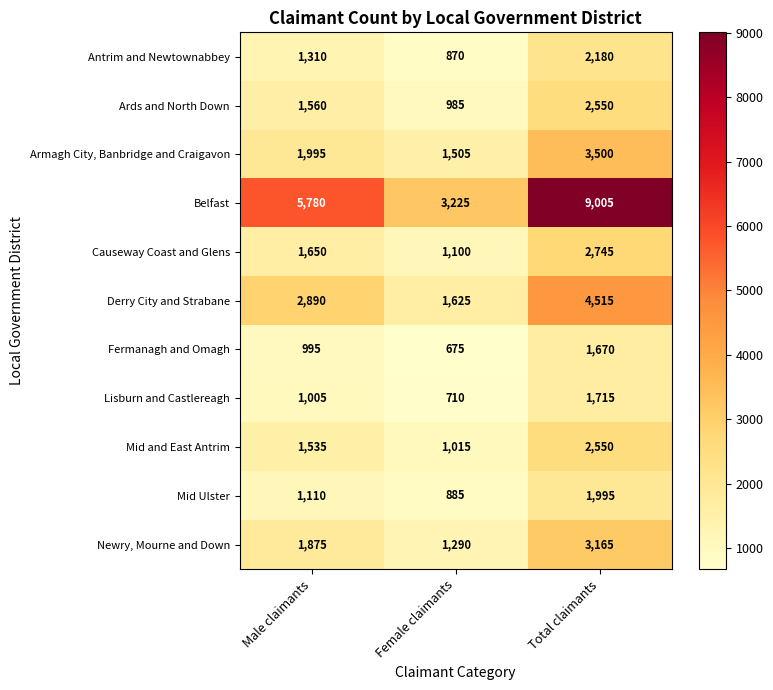

Count the number of categories in the chart.

3